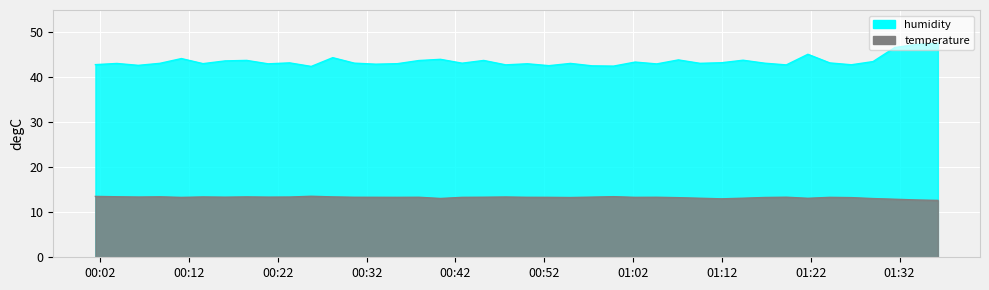

What is the difference between the maximum and minimum values in the temperature series?

0.9